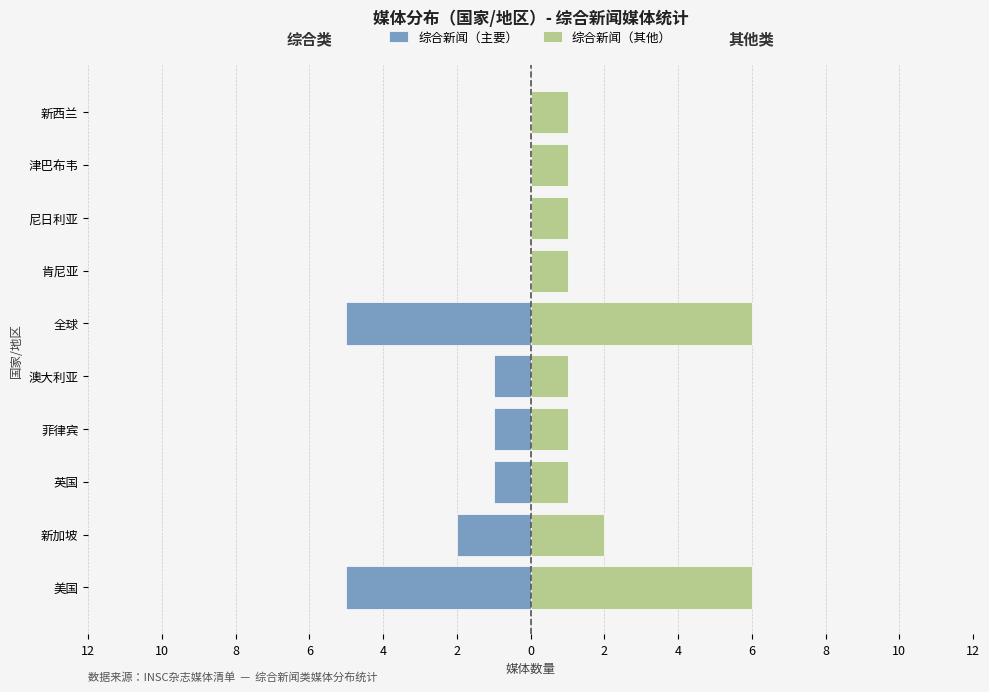

Count the number of data series in this chart.

2